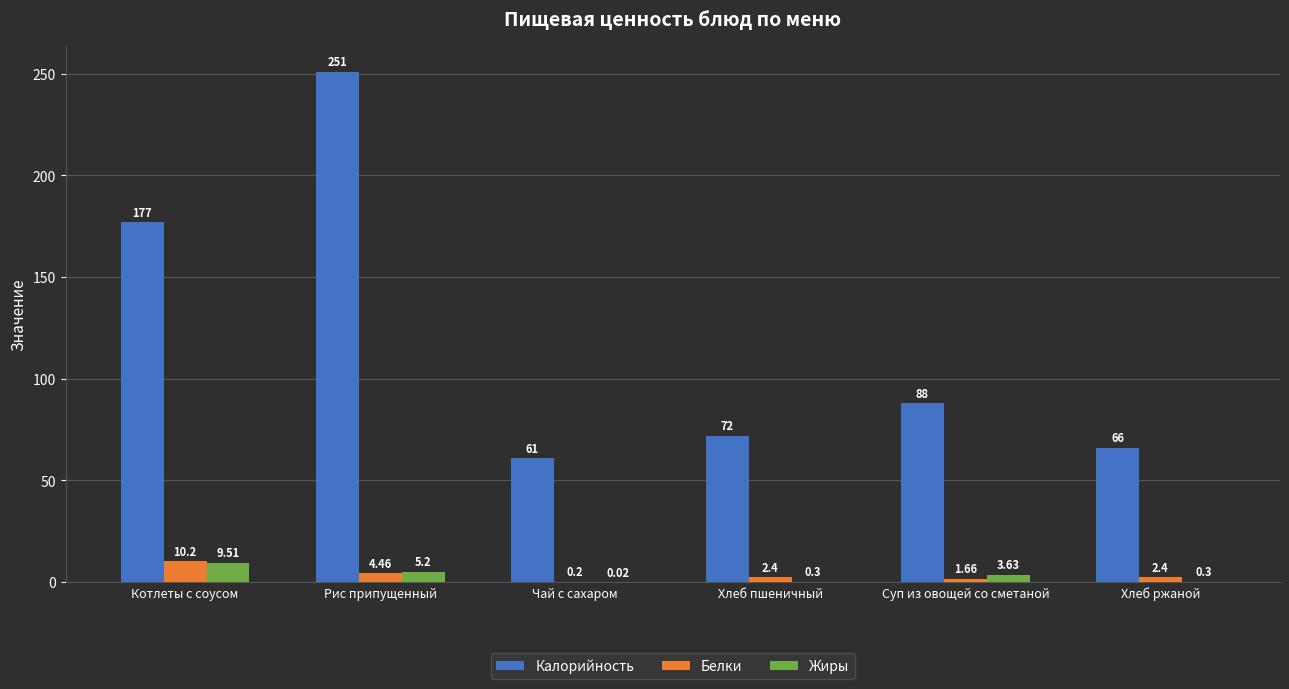

Which series has the widest spread of values?

Калорийность